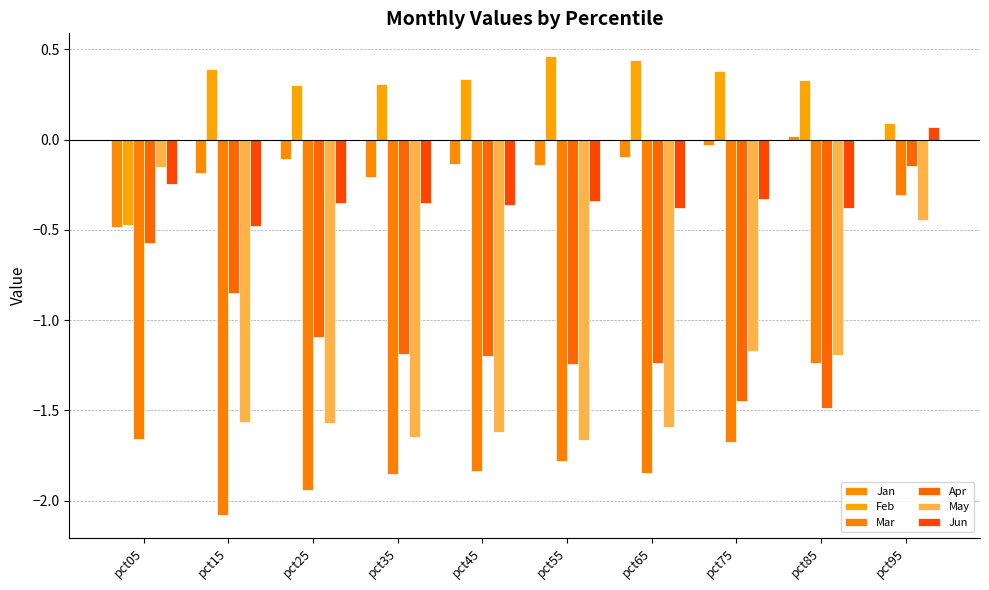

What is the value of the Jun bar at the 8th from the left?

-0.3